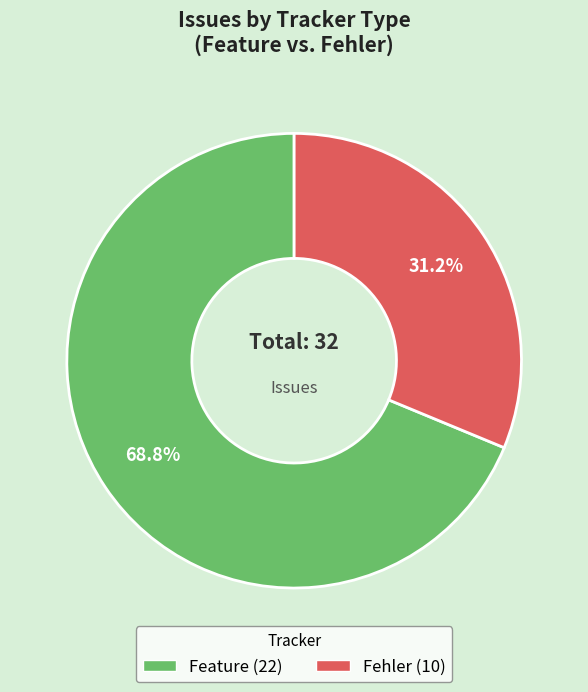

To the nearest percent, what is the average slice percentage?

50%